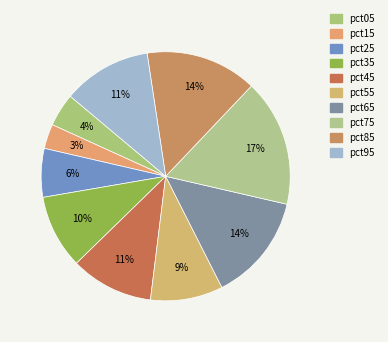

Do pct85 and pct05 together represent more than half of the pie?

No